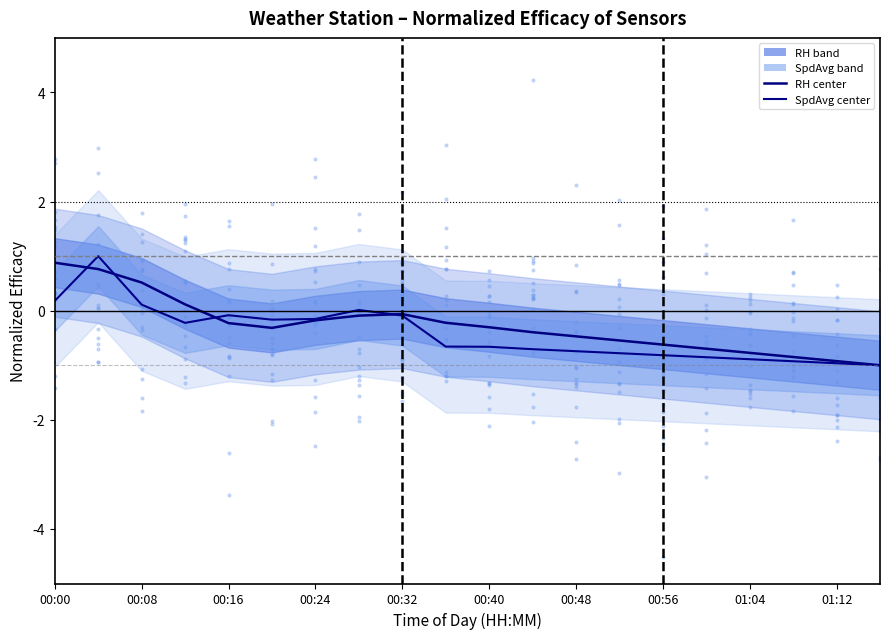

Which series has the largest total across all categories?

RH center